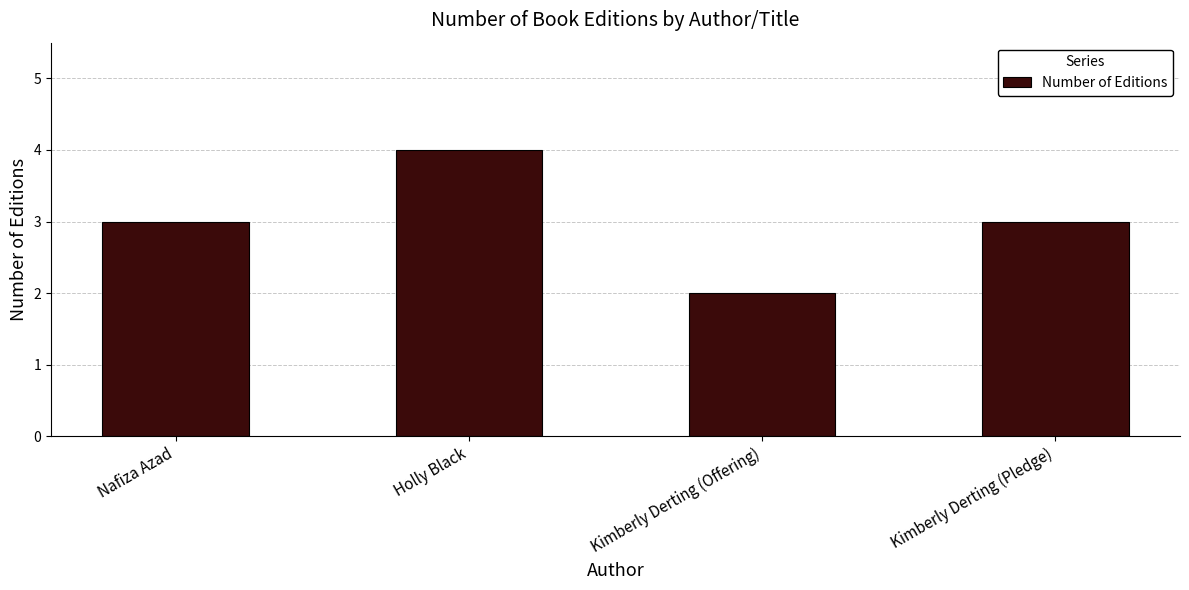

At which category does the chart reach its peak across all series?

Holly Black